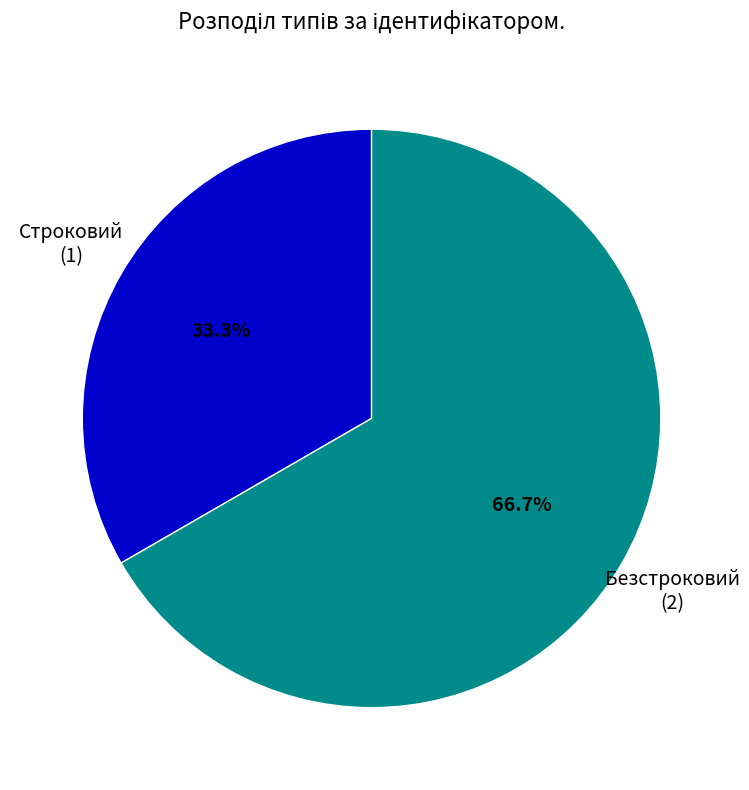

How much of the chart is everything except Строковий?

66.7%